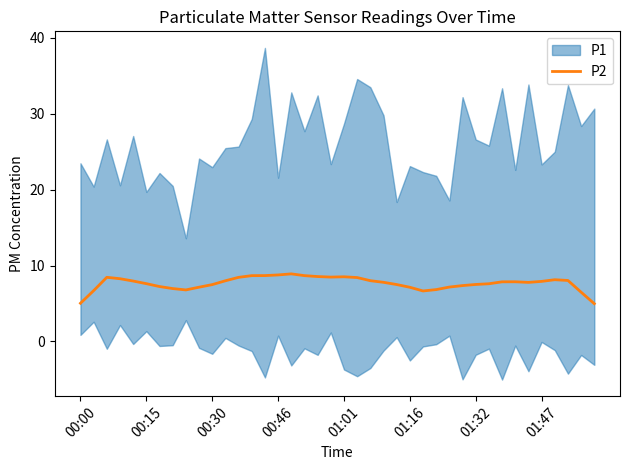

What is the average value?

7.7